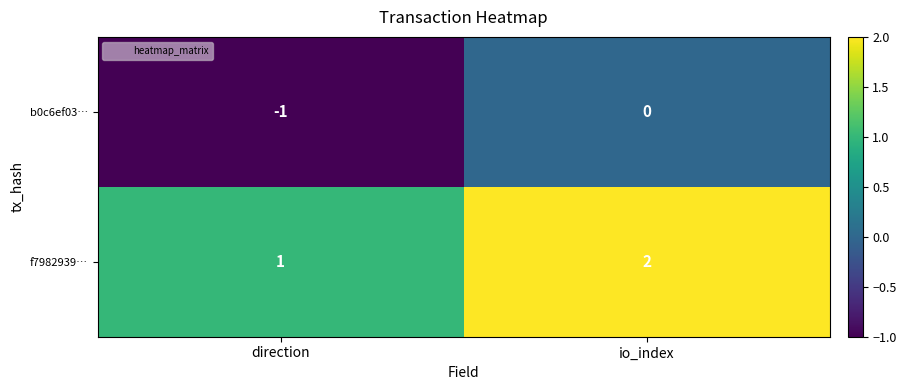

Count the number of categories in the chart.

2